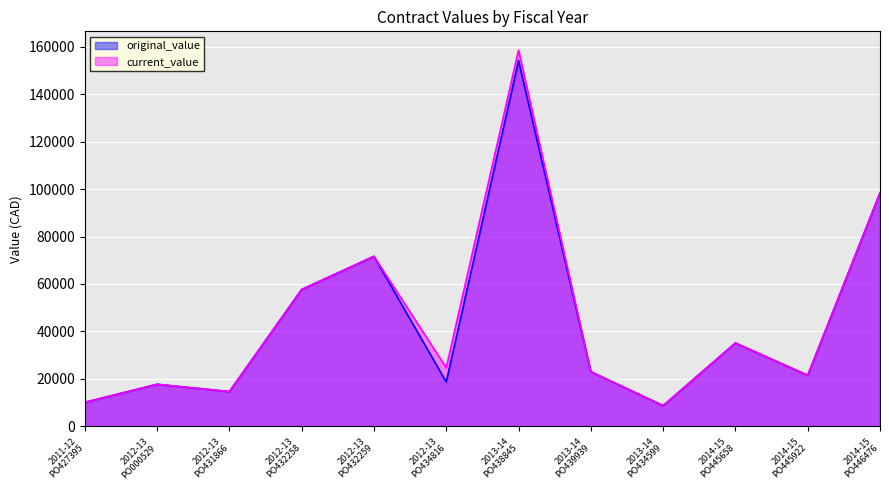

True or false: original_value and current_value cross at least once.

False